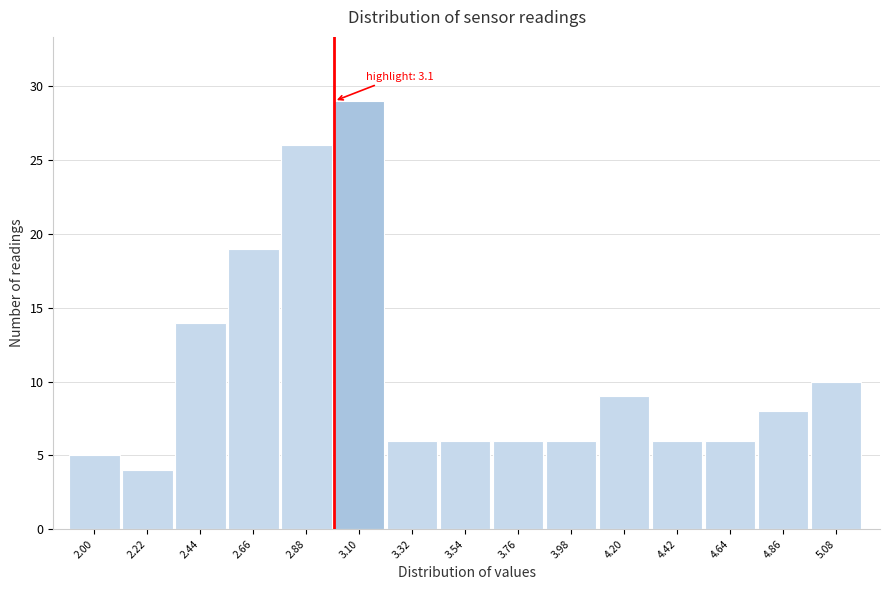

Reading right to left, extract all data points from this chart.

10	8	6	6	9	6	6	6	6	29	26	19	14	4	5